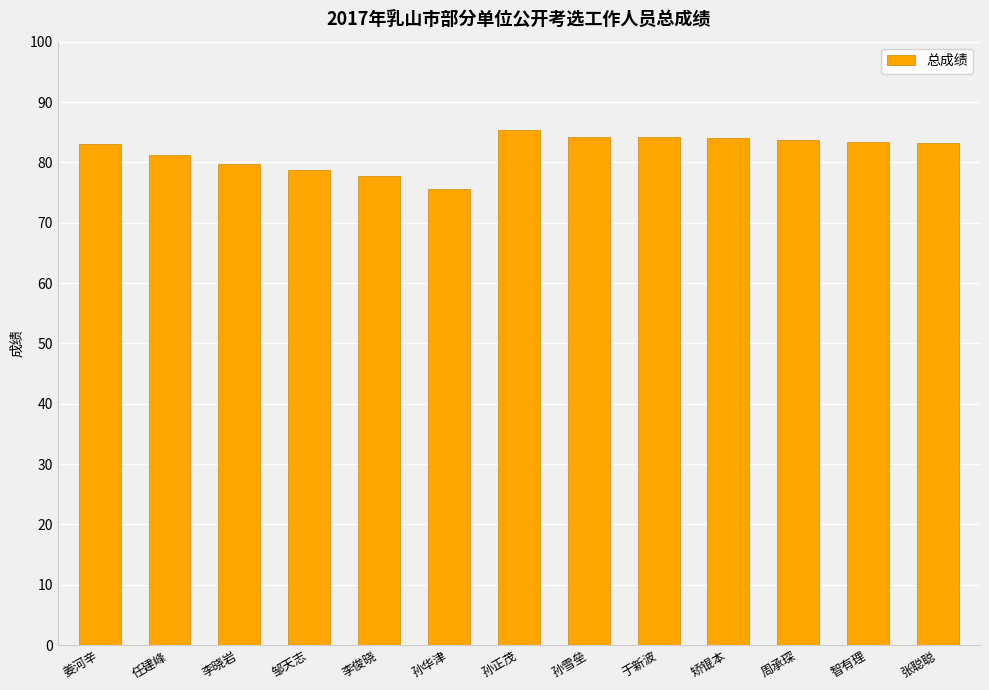

Approximately how many times larger is the value at 孙雪垒 compared to 周承琛?

1.0